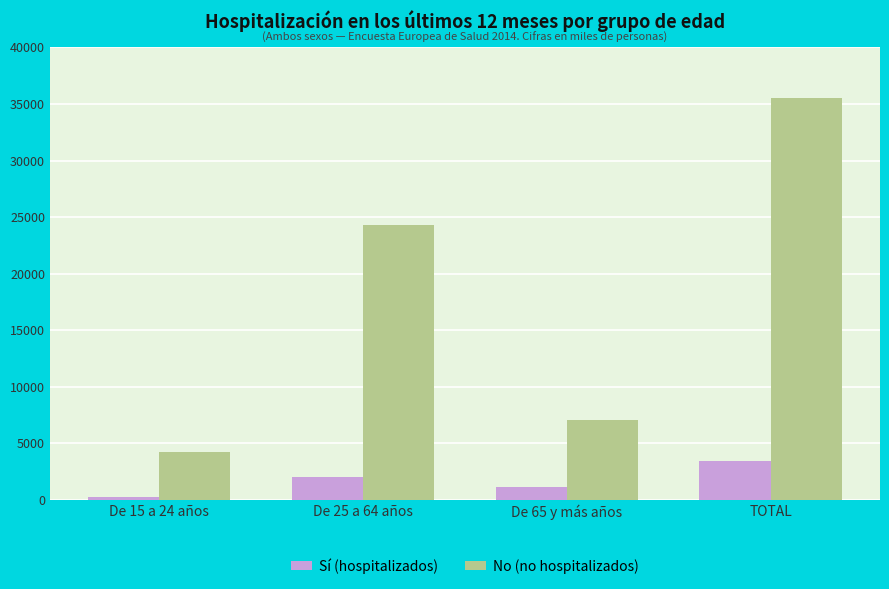

What is the approximate value of Sí (hospitalizados) at De 65 y más años?

1168.8